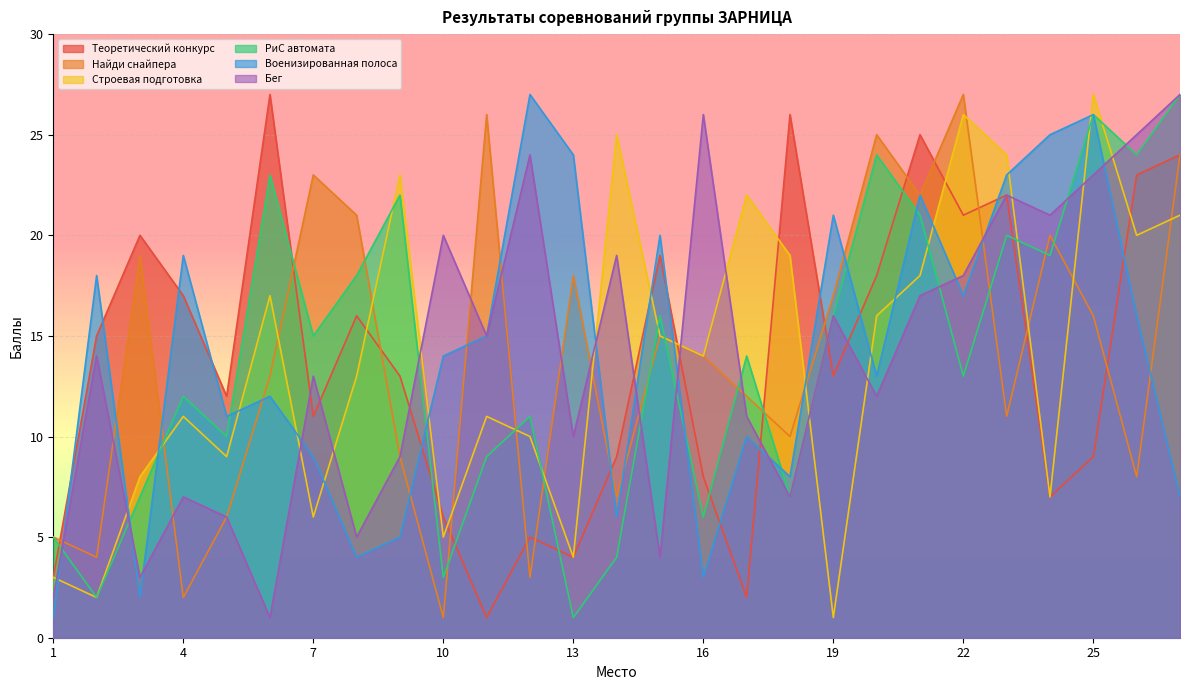

How many values in the Найди снайпера series exceed 14?

13